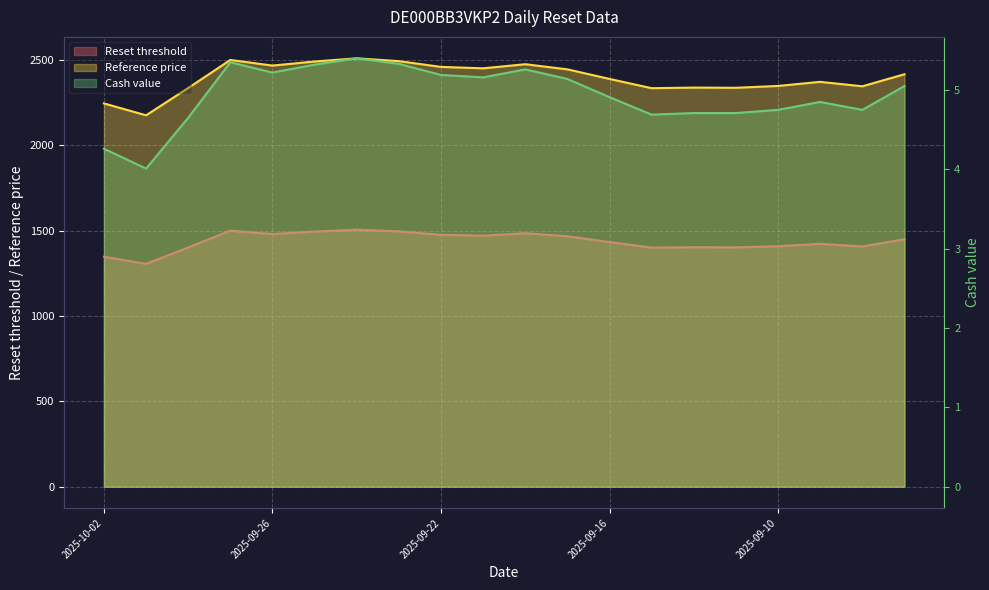

At which category is the sum across all series the highest?

2025-09-24